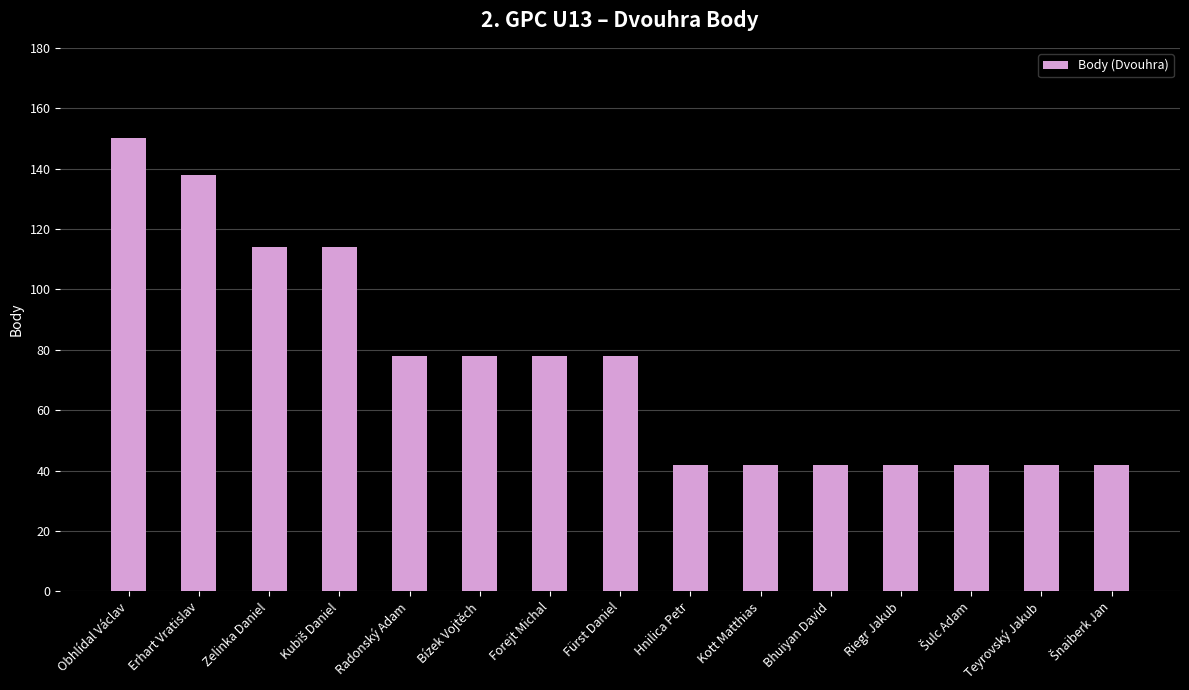

Does the chart contain any negative values?

No